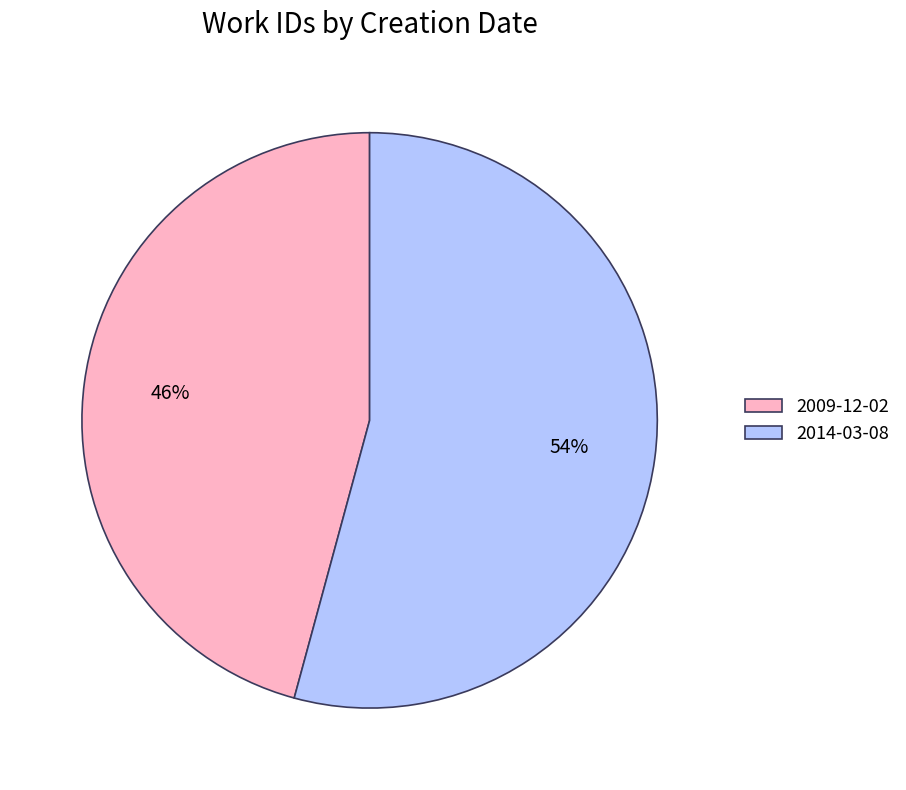

Which category accounts for the majority?

2014-03-08